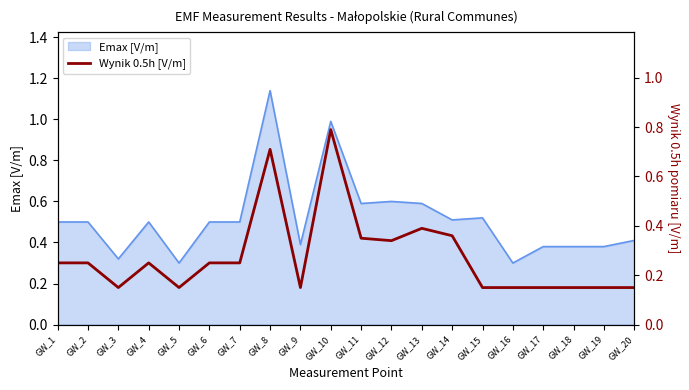

How many points are higher than both their immediate neighbors (excluding endpoints)?

4